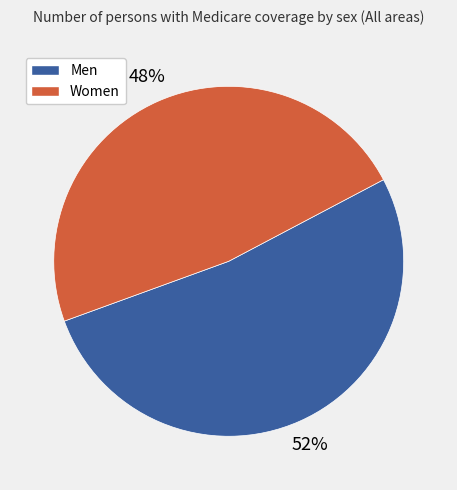

To the nearest percent, what portion does Women represent?

48%